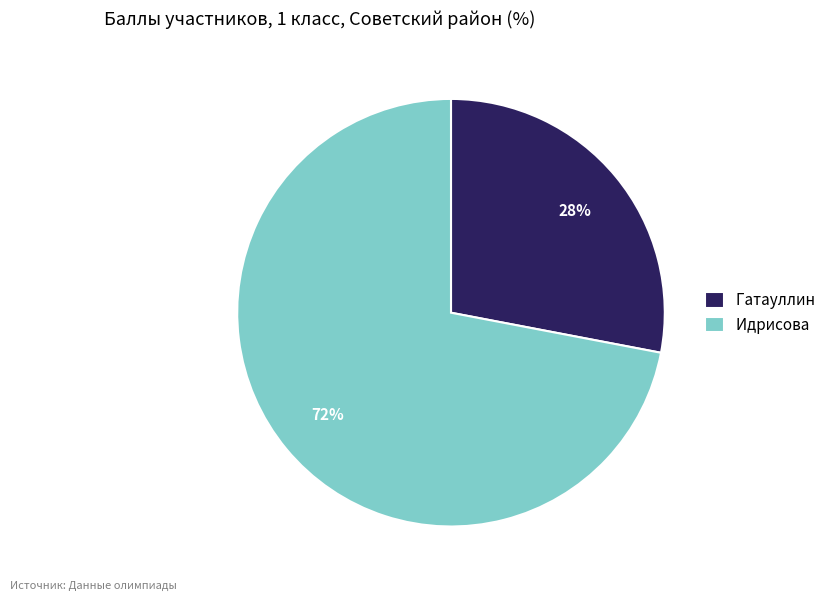

Is the sum of Идрисова and Гатауллин greater than half?

Yes